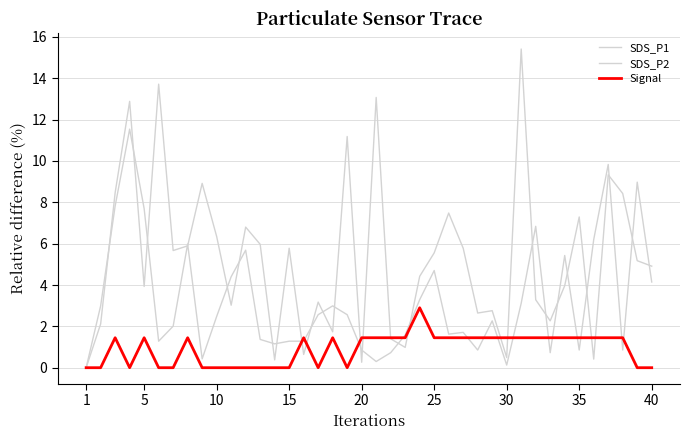

Is this an area chart (filled region under the line)?

No